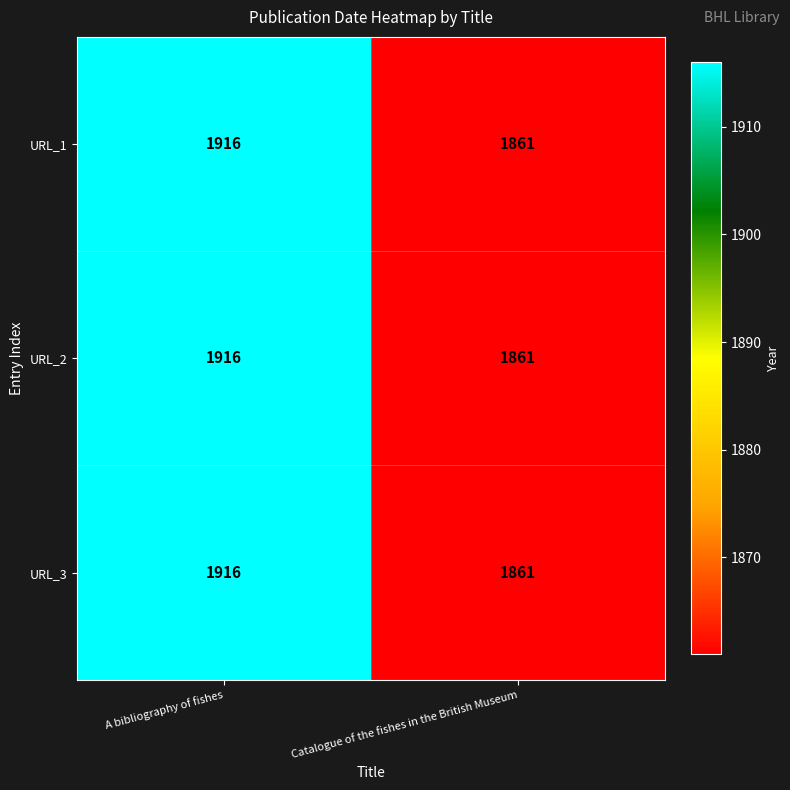

What is the sum of all URL_1 values?

3777